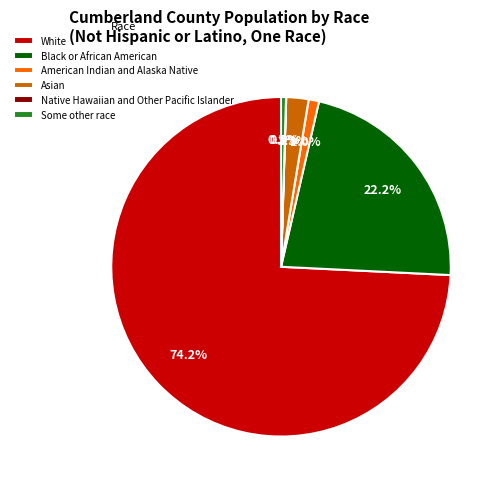

To the nearest percent, what percentage of the pie is Asian?

2%